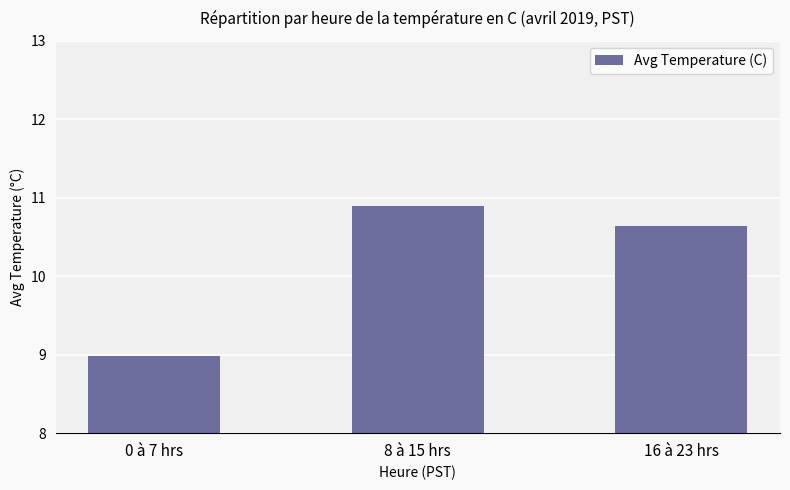

Count the values in the range 8 to 10.

1